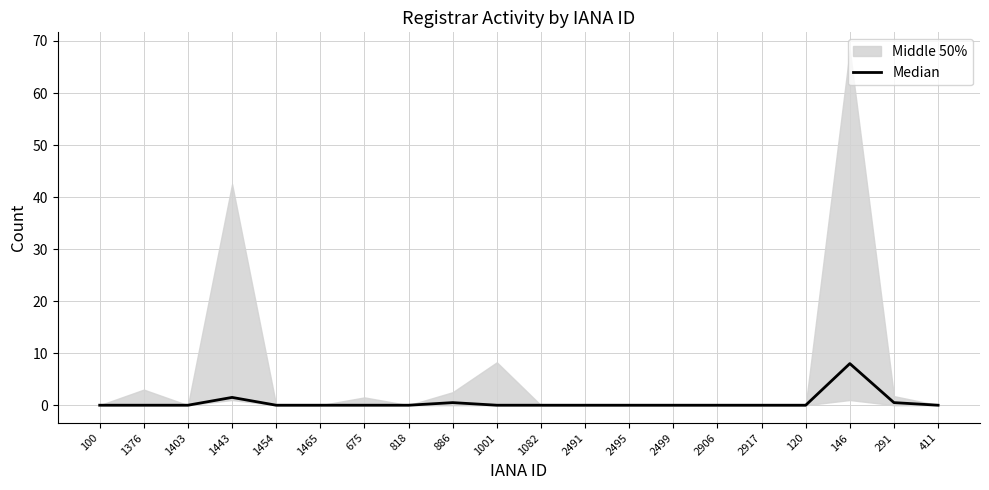

What is the sum of all values?

10.5